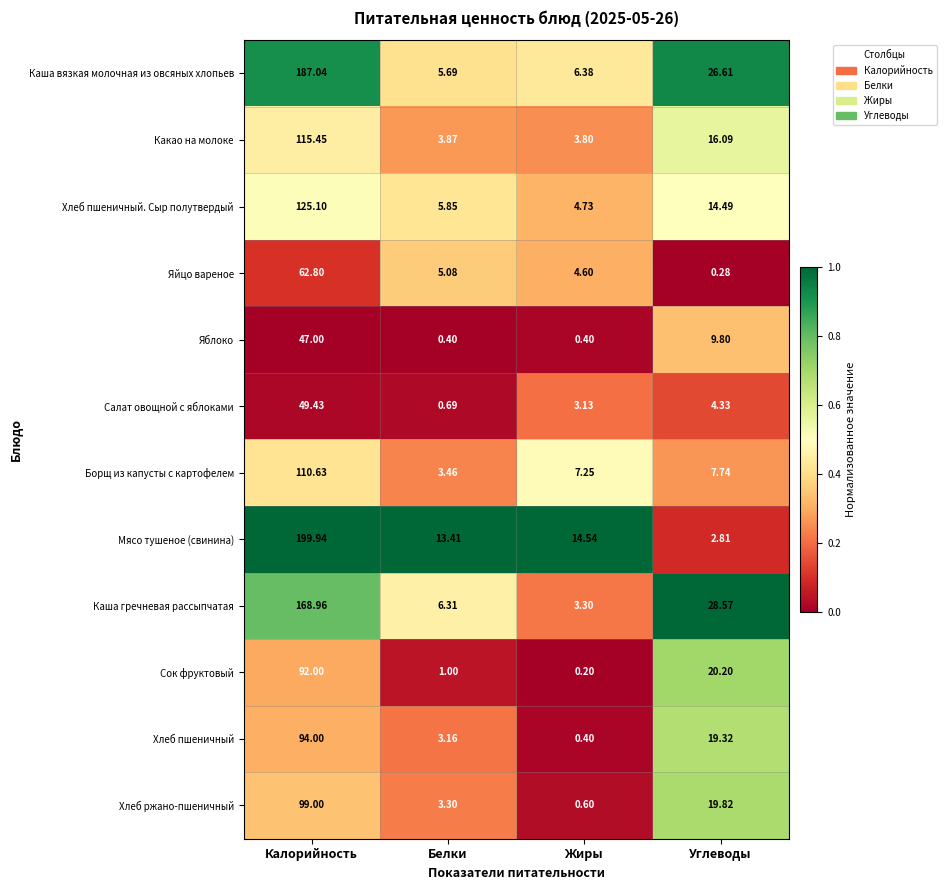

Which series has the largest total across all categories?

Мясо тушеное (свинина)